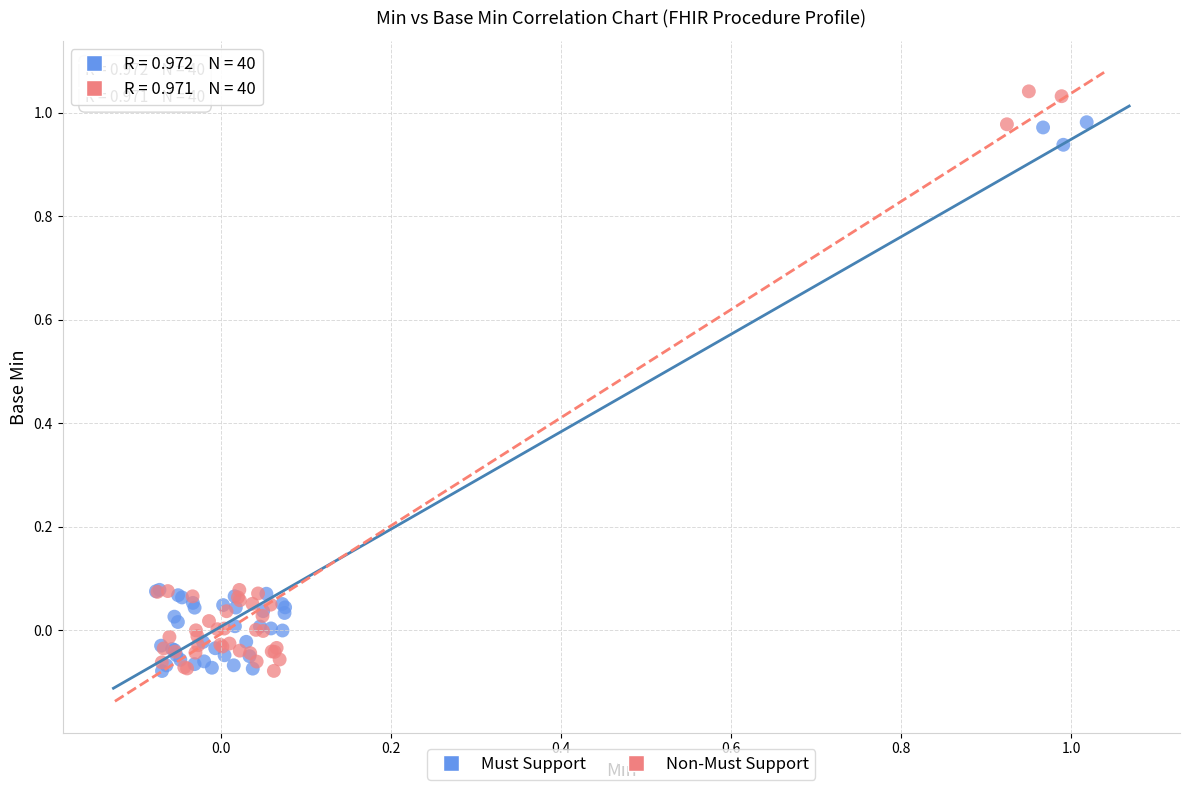

Which series has the widest spread of Y values?

Non-Must Support